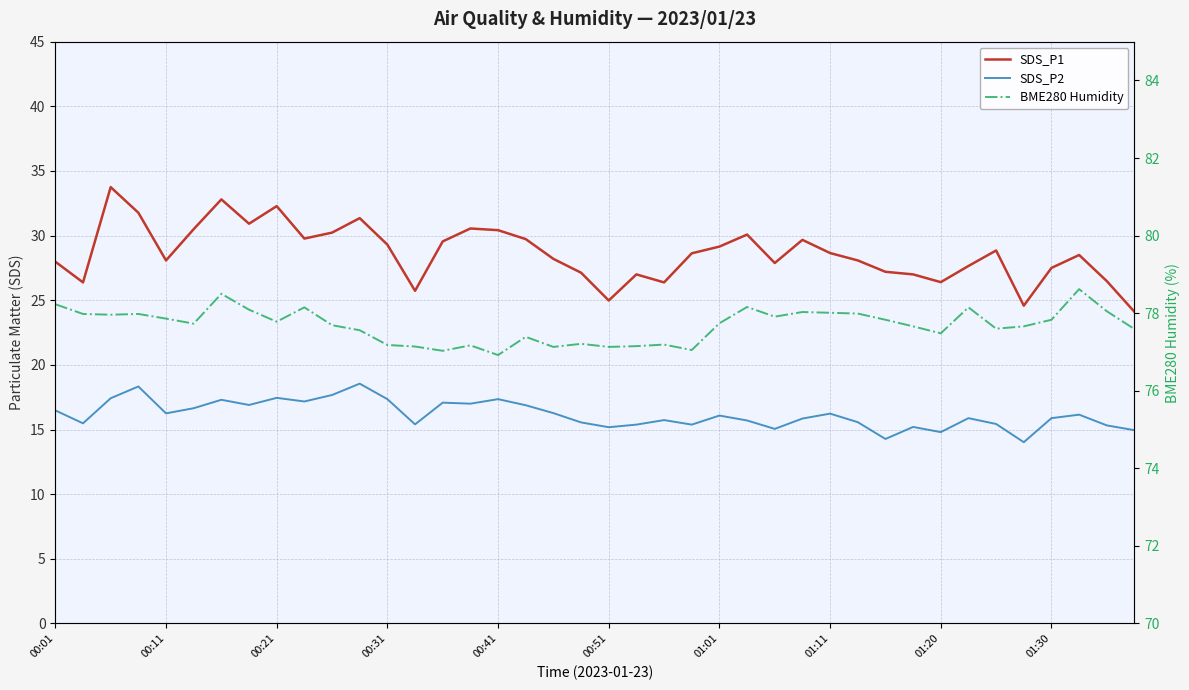

What are all the series names shown in the legend?

SDS_P1, SDS_P2, BME280 Humidity